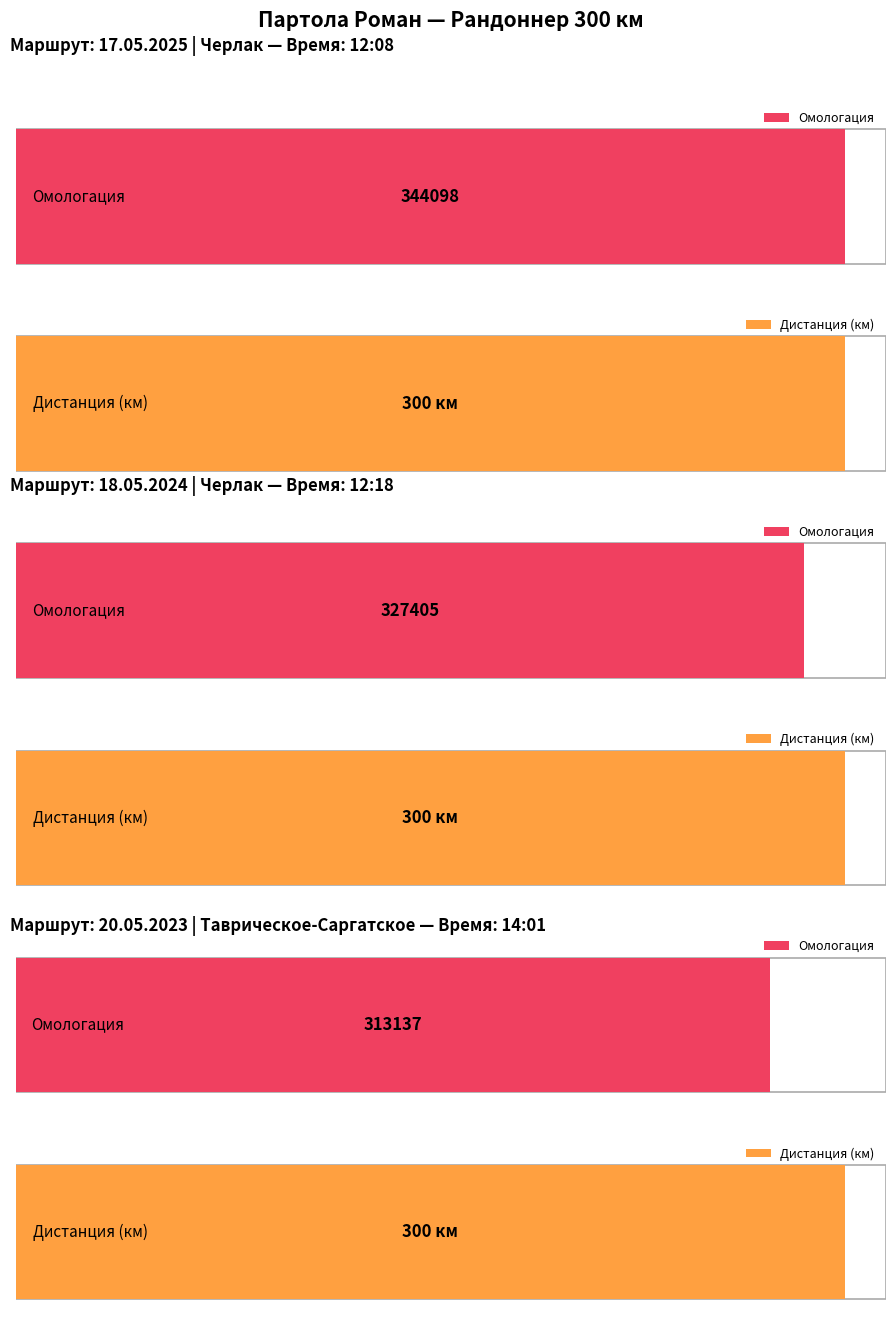

Read the Дистанция value at 17.05.2025
Черлак.

300